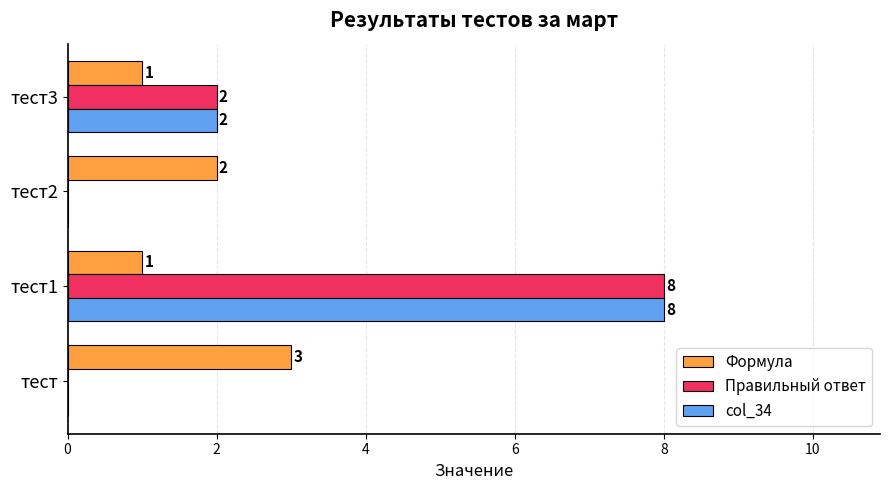

Count the number of data series in this chart.

3